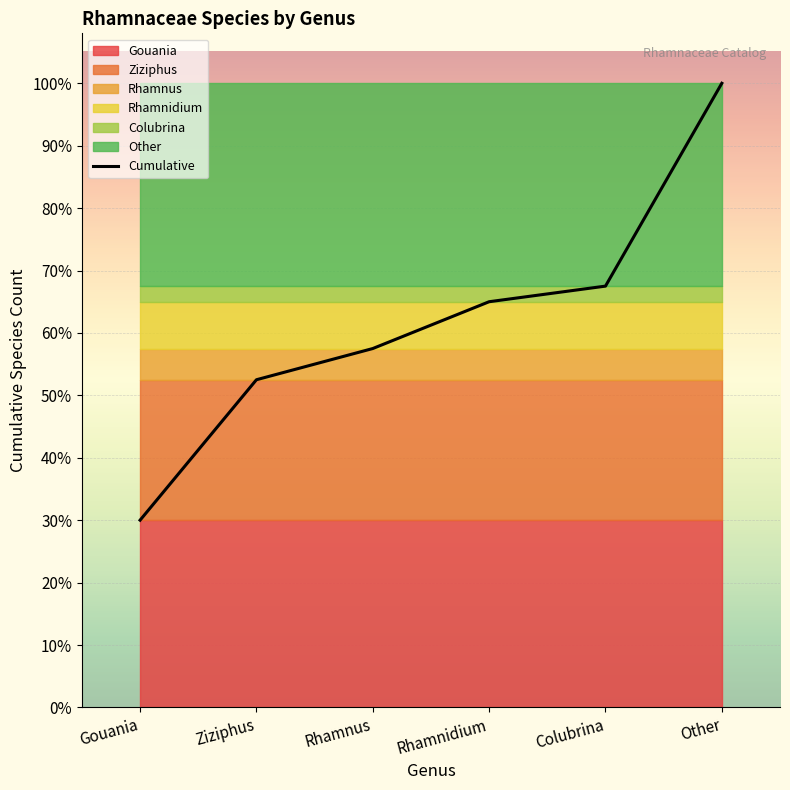

Is it true that the value at Gouania is 16?

False